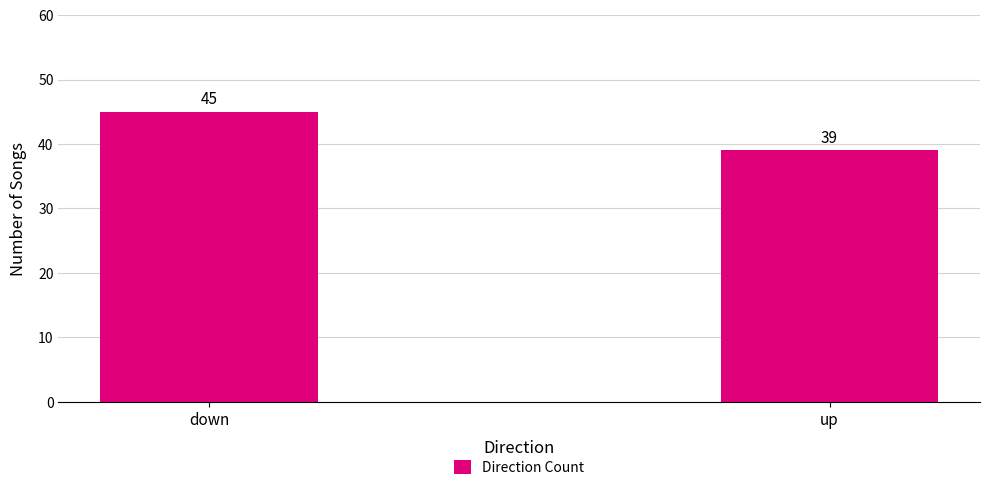

What is the greatest value displayed?

45